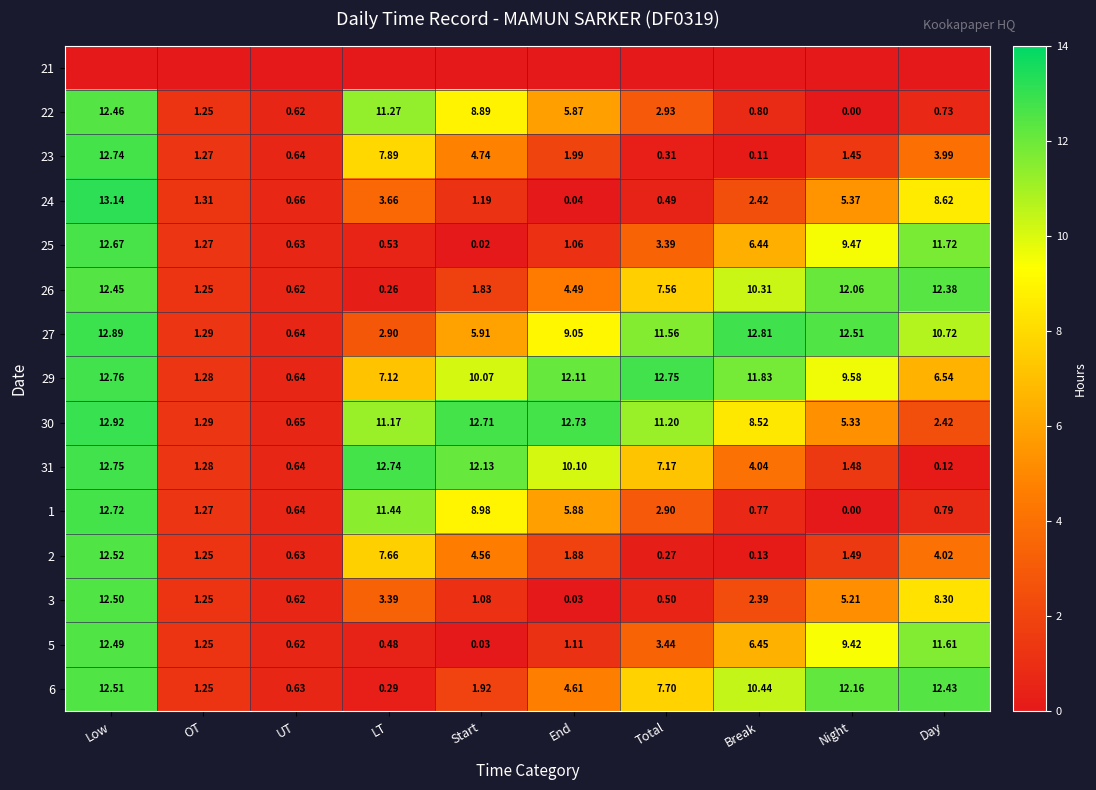

Count the number of categories in the chart.

10